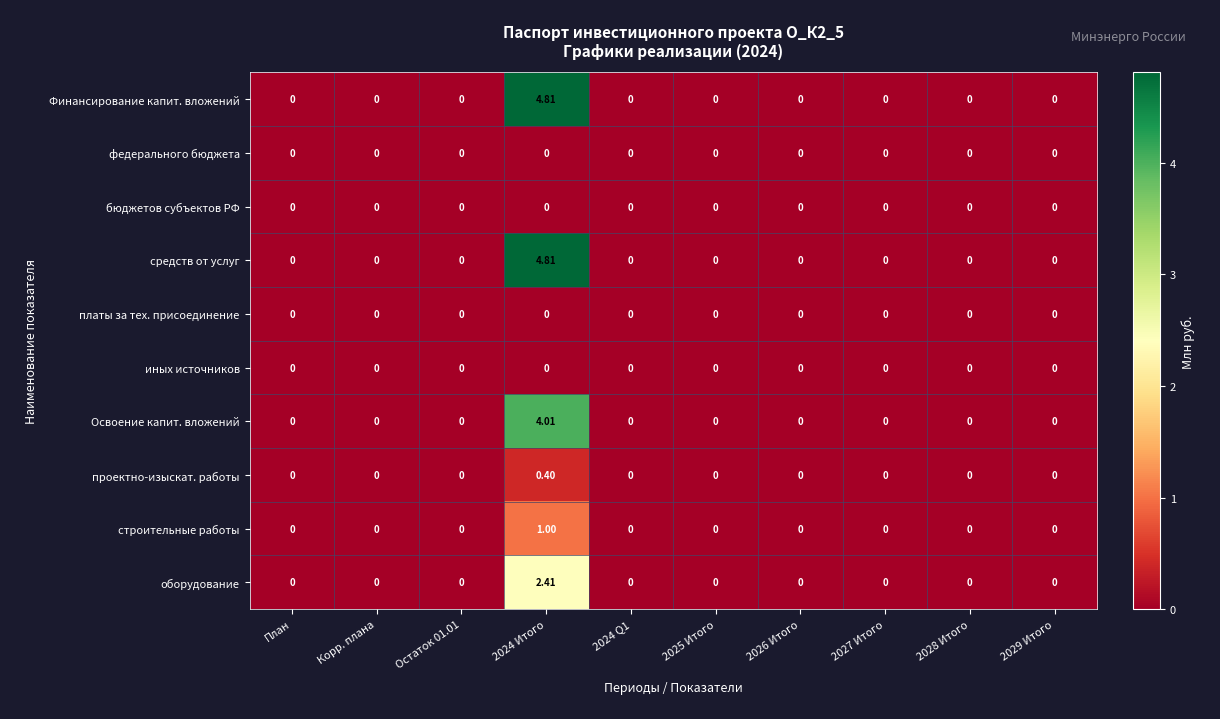

Reading left to right, extract all data points from this chart.

Финансирование капит. вложений: План=0.0	Корр. плана=0.0	Остаток 01.01=0.0	2024 Итого=4.8	2024 Q1=0.0	2025 Итого=0.0	2026 Итого=0.0	2027 Итого=0.0	2028 Итого=0.0	2029 Итого=0.0
федерального бюджета: План=0.0	Корр. плана=0.0	Остаток 01.01=0.0	2024 Итого=0.0	2024 Q1=0.0	2025 Итого=0.0	2026 Итого=0.0	2027 Итого=0.0	2028 Итого=0.0	2029 Итого=0.0
бюджетов субъектов РФ: План=0.0	Корр. плана=0.0	Остаток 01.01=0.0	2024 Итого=0.0	2024 Q1=0.0	2025 Итого=0.0	2026 Итого=0.0	2027 Итого=0.0	2028 Итого=0.0	2029 Итого=0.0
средств от услуг: План=0.0	Корр. плана=0.0	Остаток 01.01=0.0	2024 Итого=4.8	2024 Q1=0.0	2025 Итого=0.0	2026 Итого=0.0	2027 Итого=0.0	2028 Итого=0.0	2029 Итого=0.0
платы за тех. присоединение: План=0.0	Корр. плана=0.0	Остаток 01.01=0.0	2024 Итого=0.0	2024 Q1=0.0	2025 Итого=0.0	2026 Итого=0.0	2027 Итого=0.0	2028 Итого=0.0	2029 Итого=0.0
иных источников: План=0.0	Корр. плана=0.0	Остаток 01.01=0.0	2024 Итого=0.0	2024 Q1=0.0	2025 Итого=0.0	2026 Итого=0.0	2027 Итого=0.0	2028 Итого=0.0	2029 Итого=0.0
Освоение капит. вложений: План=0.0	Корр. плана=0.0	Остаток 01.01=0.0	2024 Итого=4.0	2024 Q1=0.0	2025 Итого=0.0	2026 Итого=0.0	2027 Итого=0.0	2028 Итого=0.0	2029 Итого=0.0
проектно-изыскат. работы: План=0.0	Корр. плана=0.0	Остаток 01.01=0.0	2024 Итого=0.4	2024 Q1=0.0	2025 Итого=0.0	2026 Итого=0.0	2027 Итого=0.0	2028 Итого=0.0	2029 Итого=0.0
строительные работы: План=0.0	Корр. плана=0.0	Остаток 01.01=0.0	2024 Итого=1.0	2024 Q1=0.0	2025 Итого=0.0	2026 Итого=0.0	2027 Итого=0.0	2028 Итого=0.0	2029 Итого=0.0
оборудование: План=0.0	Корр. плана=0.0	Остаток 01.01=0.0	2024 Итого=2.4	2024 Q1=0.0	2025 Итого=0.0	2026 Итого=0.0	2027 Итого=0.0	2028 Итого=0.0	2029 Итого=0.0